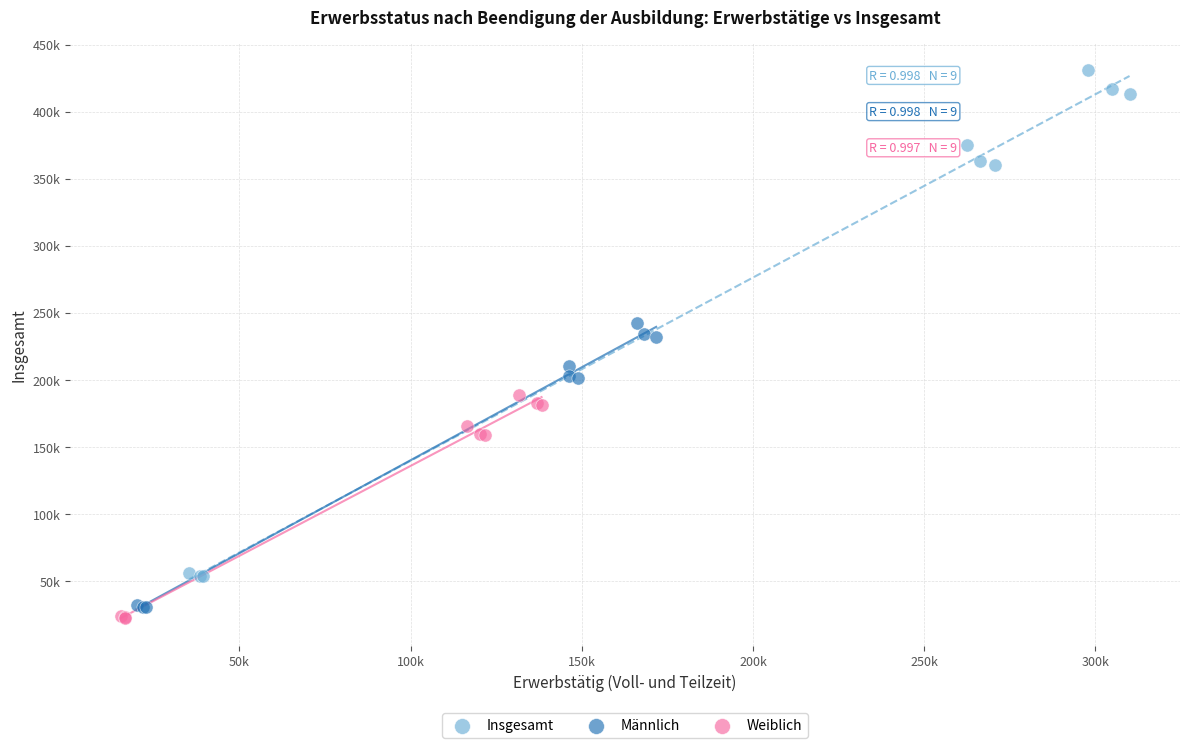

Which series has the widest spread of Y values?

Insgesamt